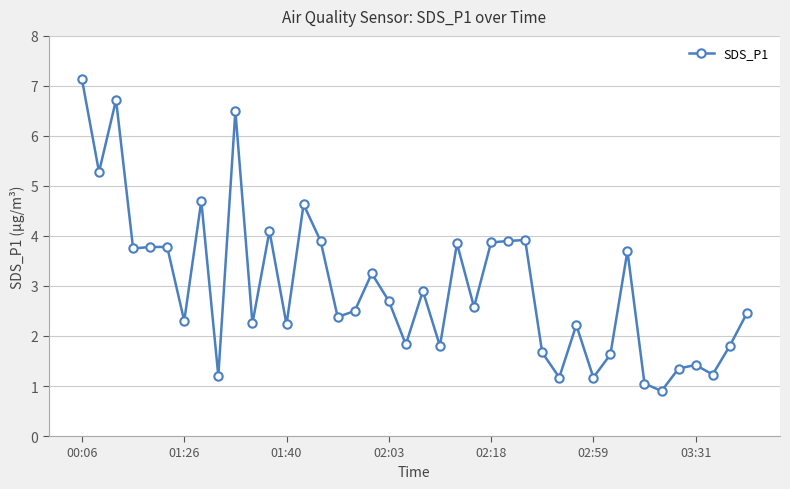

True or false: there are more than 0 points higher than both neighbors.

True